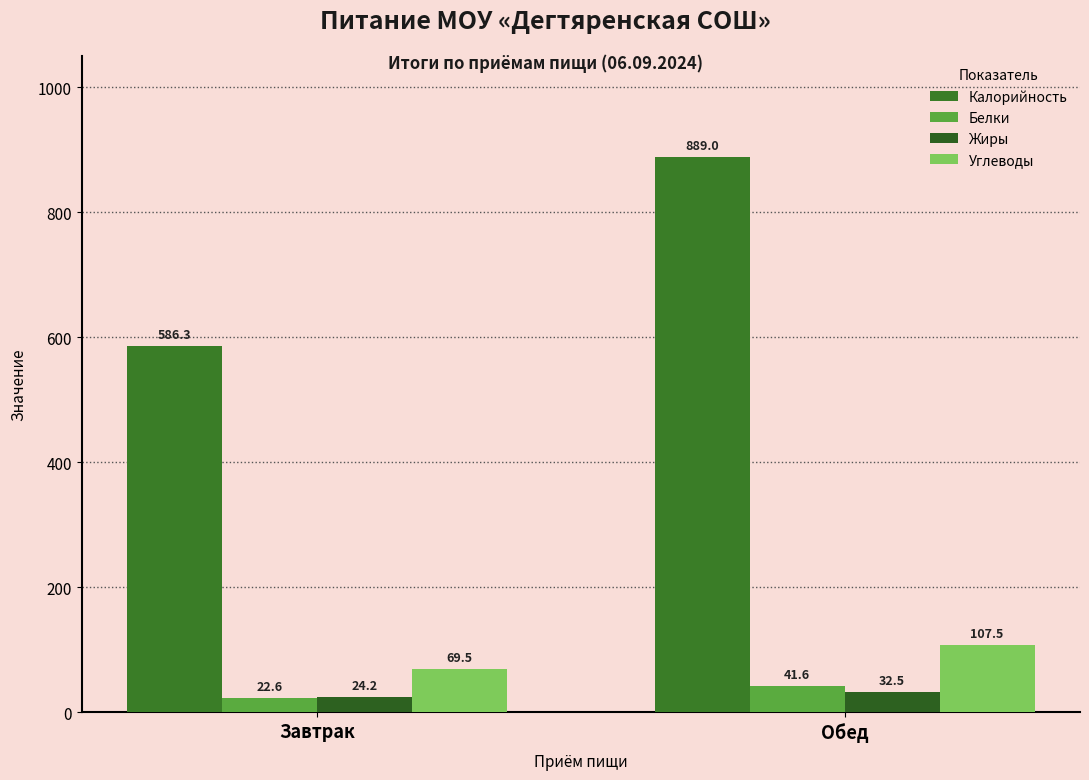

What is the minimum value shown in the chart?

22.6